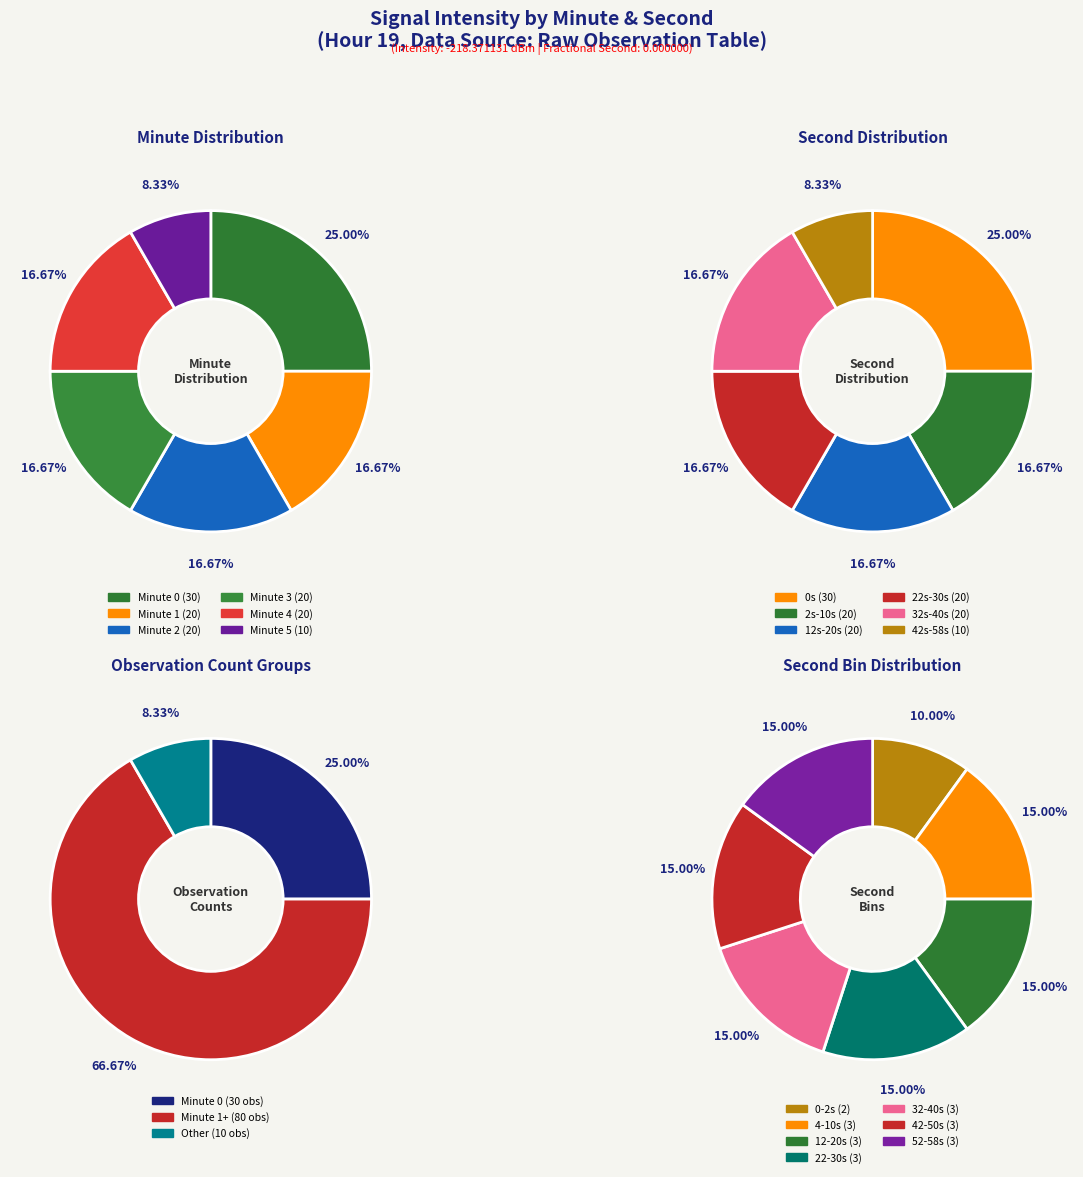

What percentage is the minute_4 slice, to the nearest percent?

17%